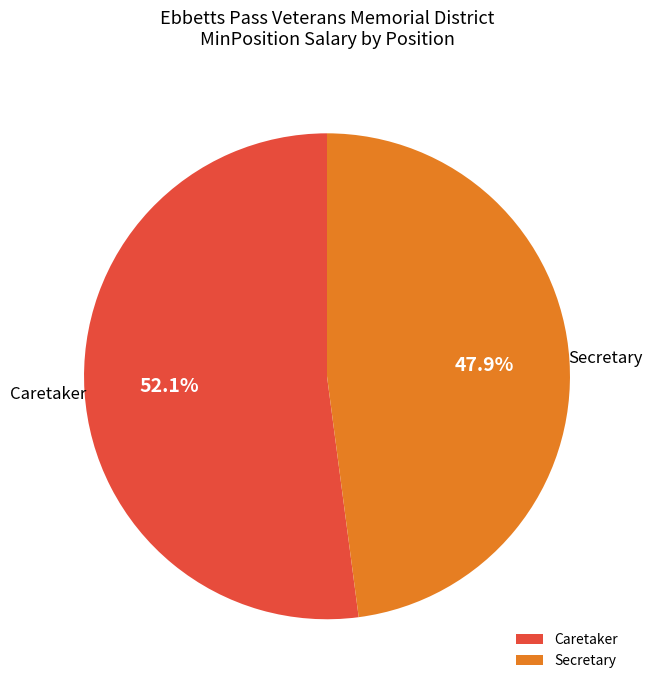

Count the number of slices in the pie.

2